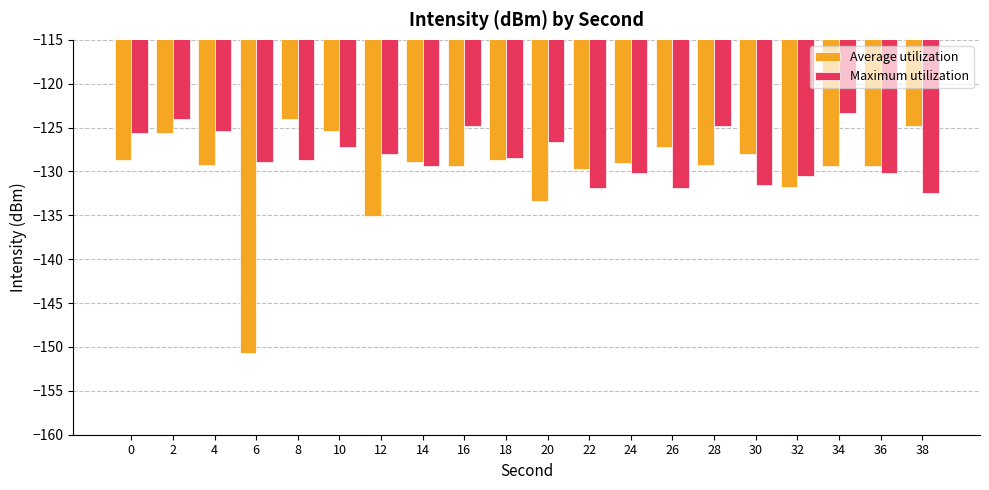

How many groups of bars are there?

20